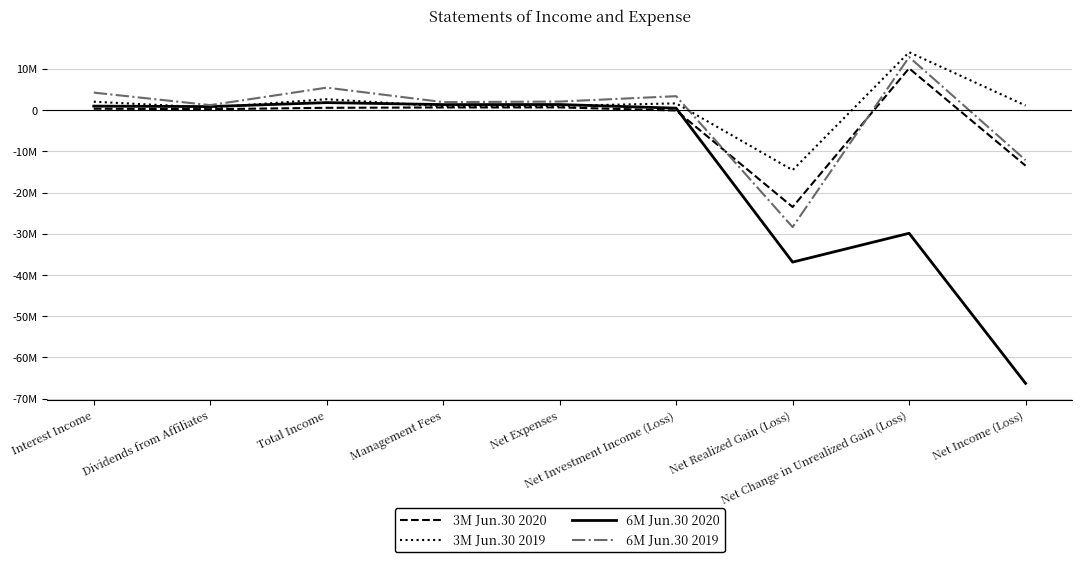

Which series has the largest total across all categories?

3M Jun.30 2019